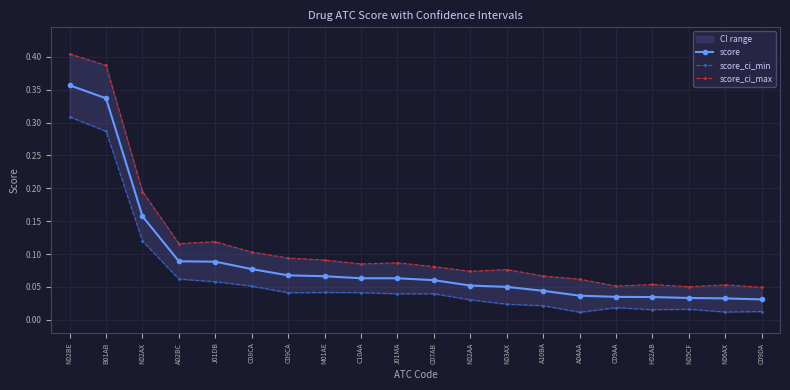

What position from the right is B01AB?

19